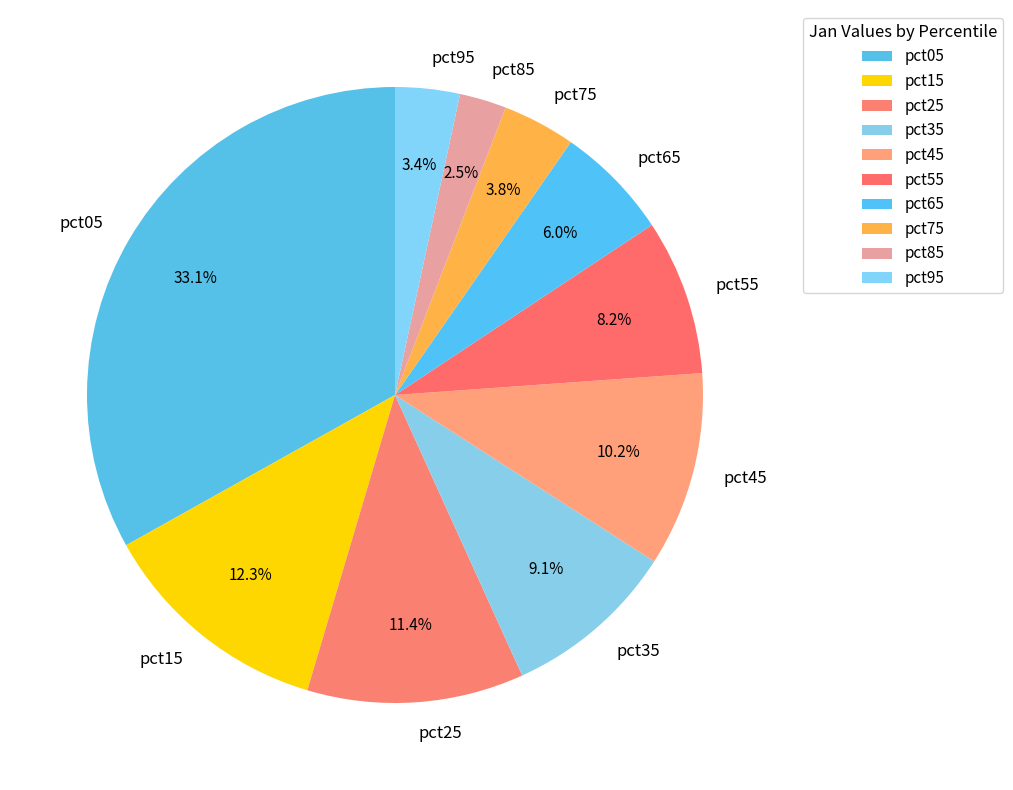

Does any single category account for the majority?

No